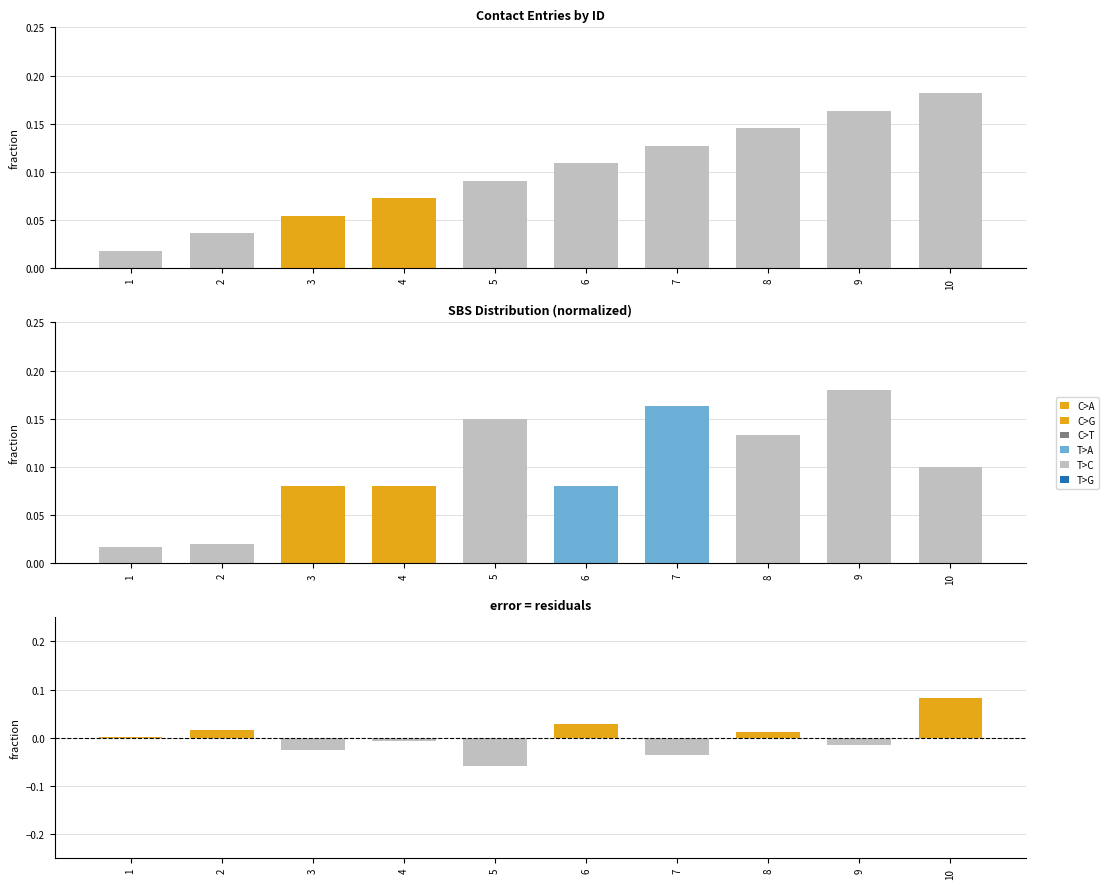

How many data points are less than 0?

5